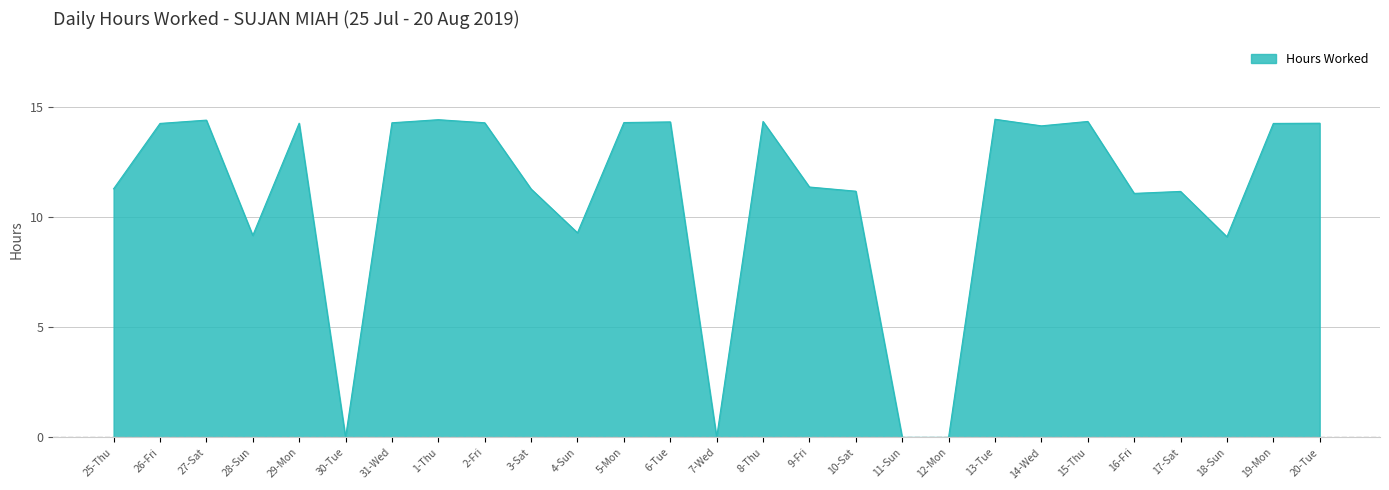

Between 1-Thu and 4-Sun, which is larger?

1-Thu